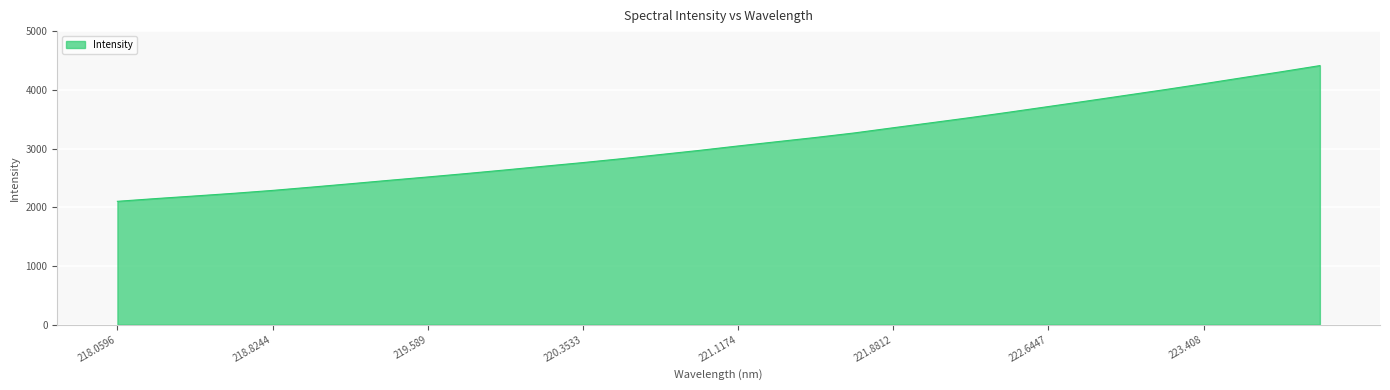

What is the greatest value displayed?

4412.6